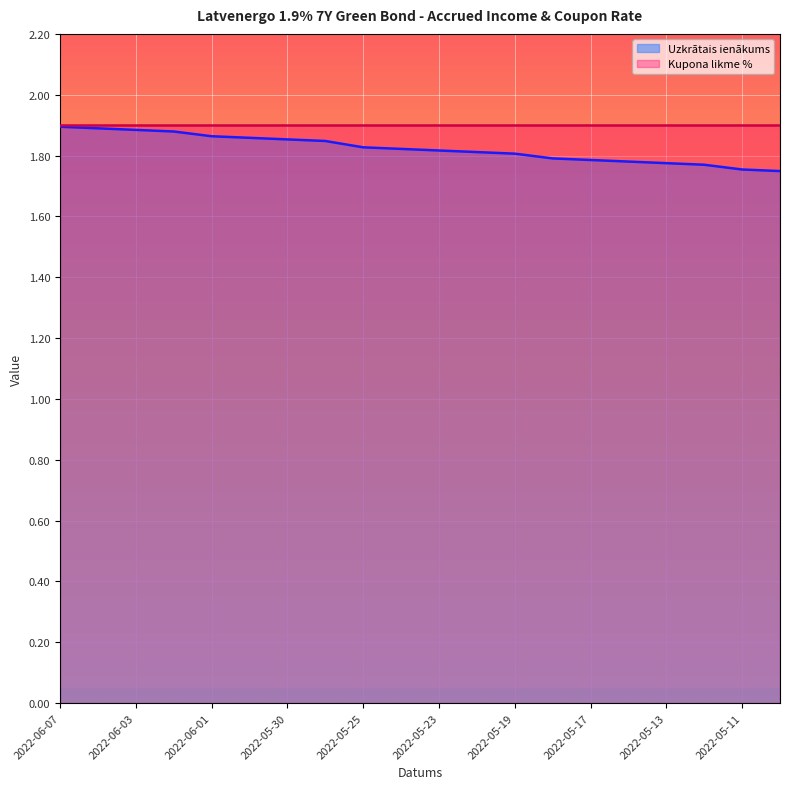

What position from the right is 2022-05-31?

15